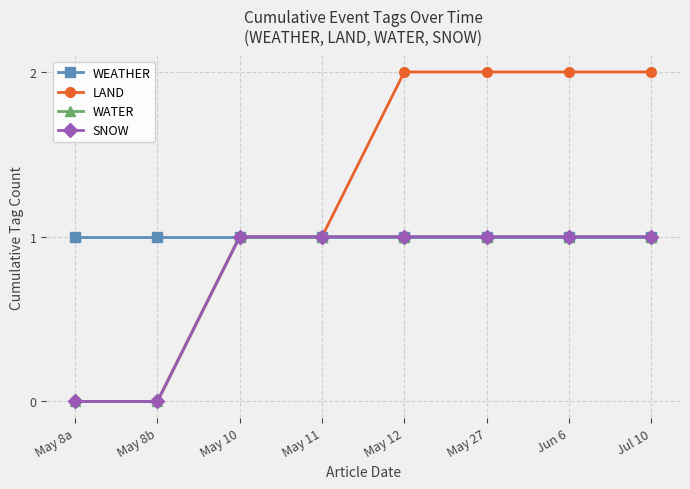

Reading left to right, extract all data points from this chart.

WEATHER: 1	1	1	1	1	1	1	1
LAND: 0	0	1	1	2	2	2	2
WATER: 0	0	1	1	1	1	1	1
SNOW: 0	0	1	1	1	1	1	1